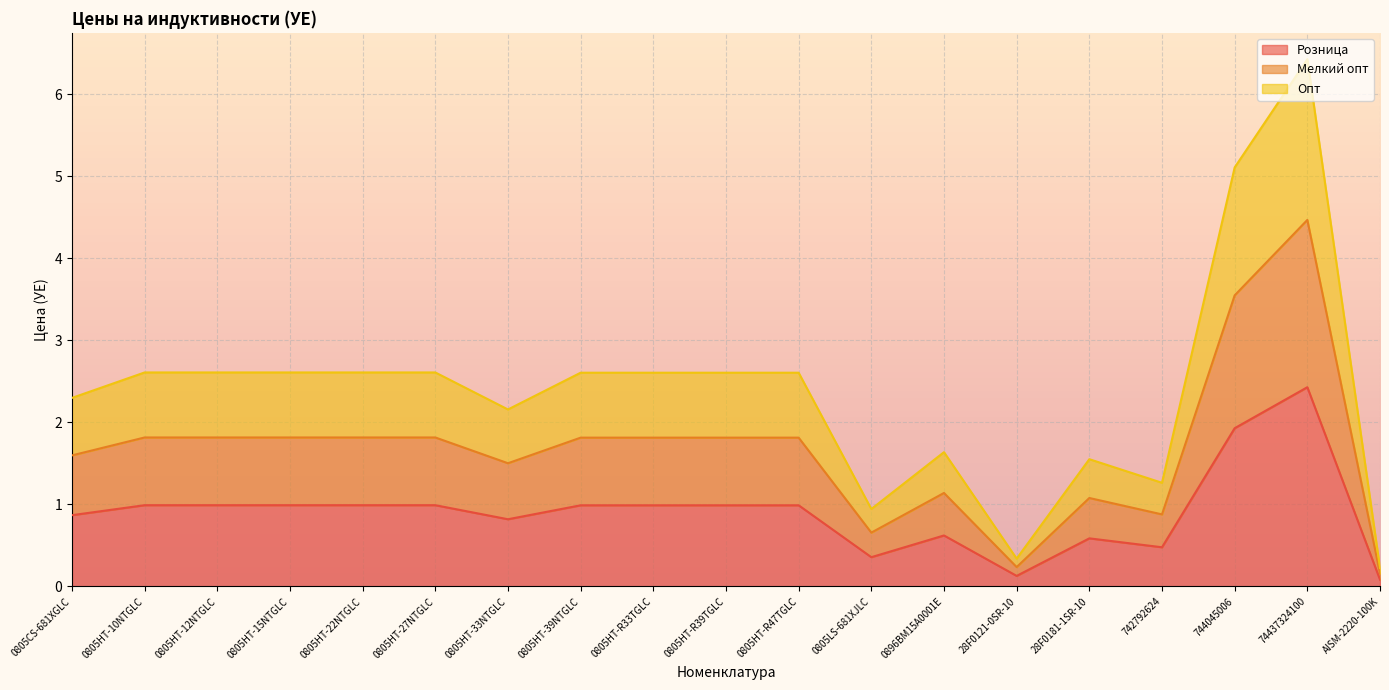

What is the maximum value for Розница?

2.4